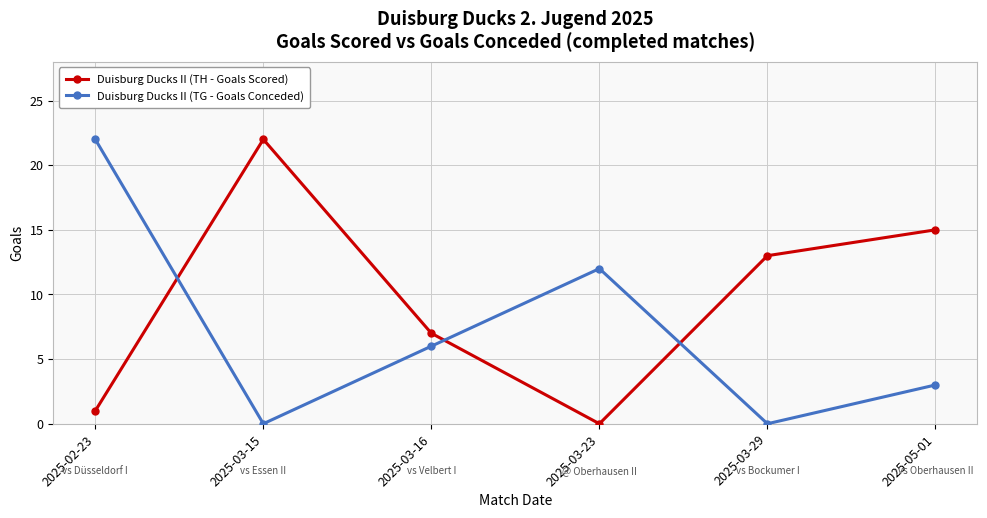

At 2025-03-16, list the series in order from largest to smallest.

Duisburg Ducks II (TH - Goals Scored), Duisburg Ducks II (TG - Goals Conceded)